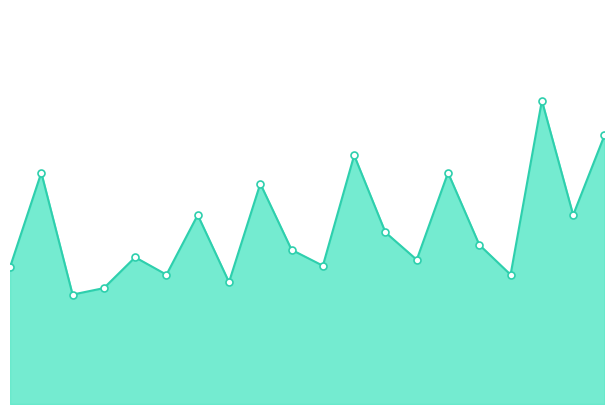

How many lines are shown in the chart?

1